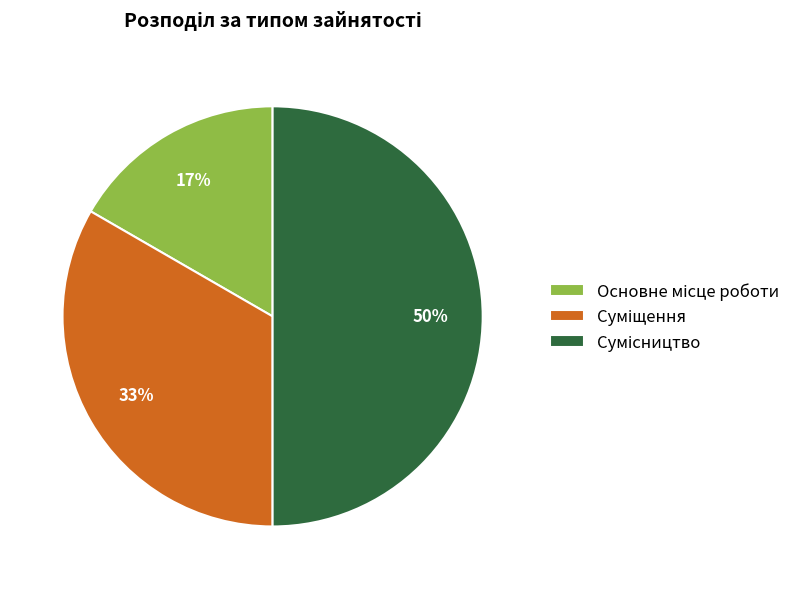

To the nearest percent, what is the difference between the largest and smallest slice percentages?

33%